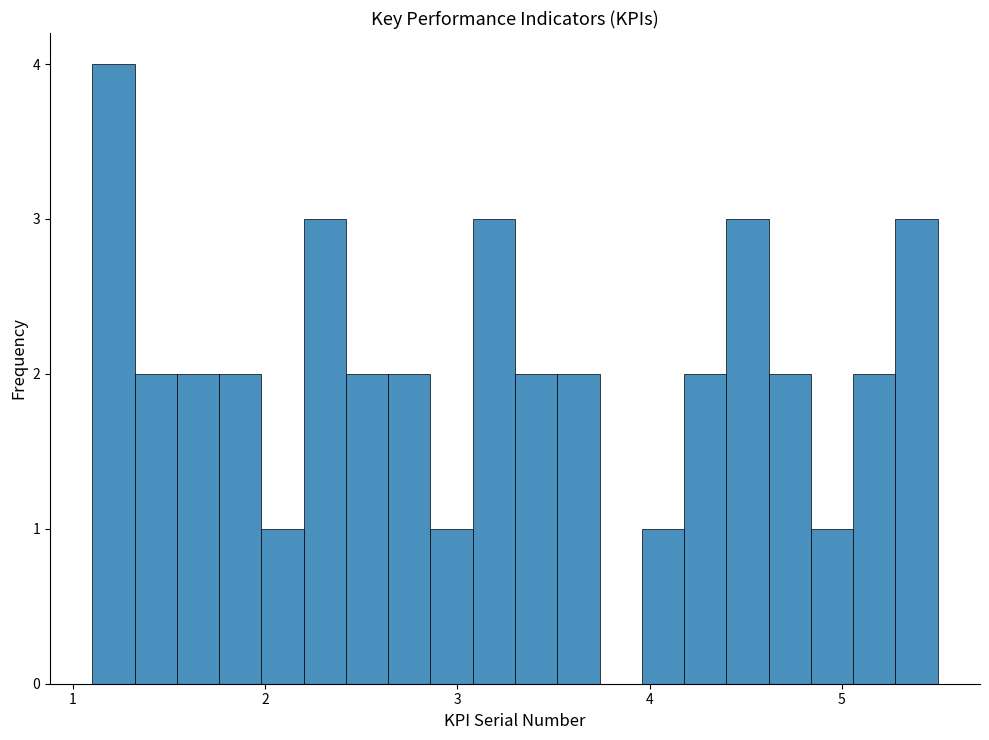

Read against the x-axis, roughly where is the centre of the tallest bar?

1.2